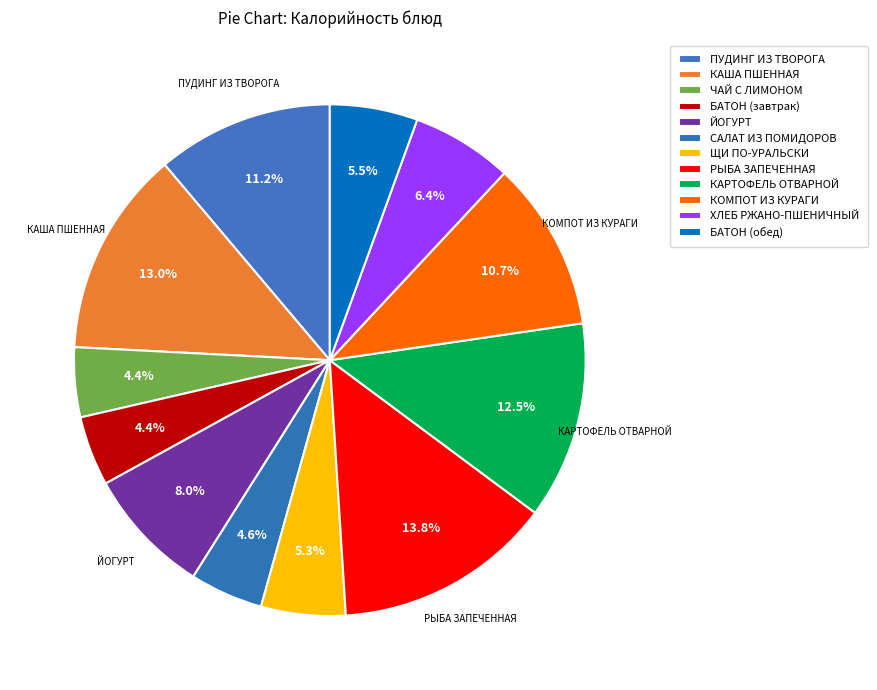

Does САЛАТ ИЗ ПОМИДОРОВ account for over 50% of the chart?

No